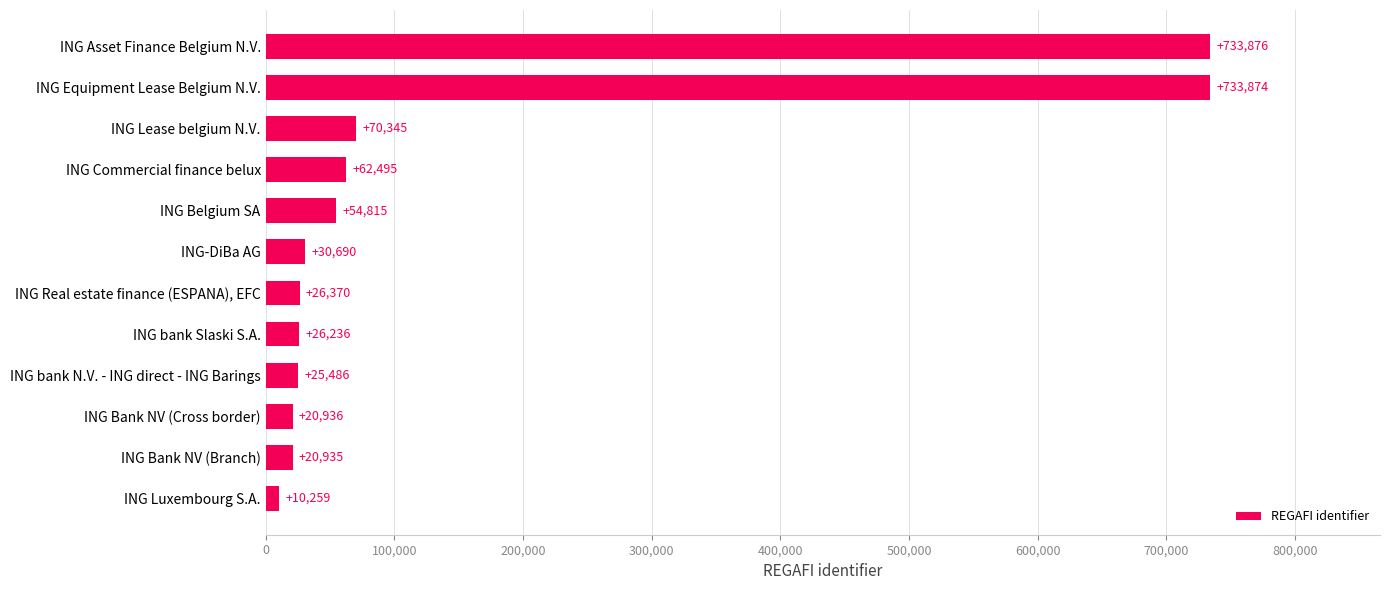

What is the maximum value shown in the chart?

733876